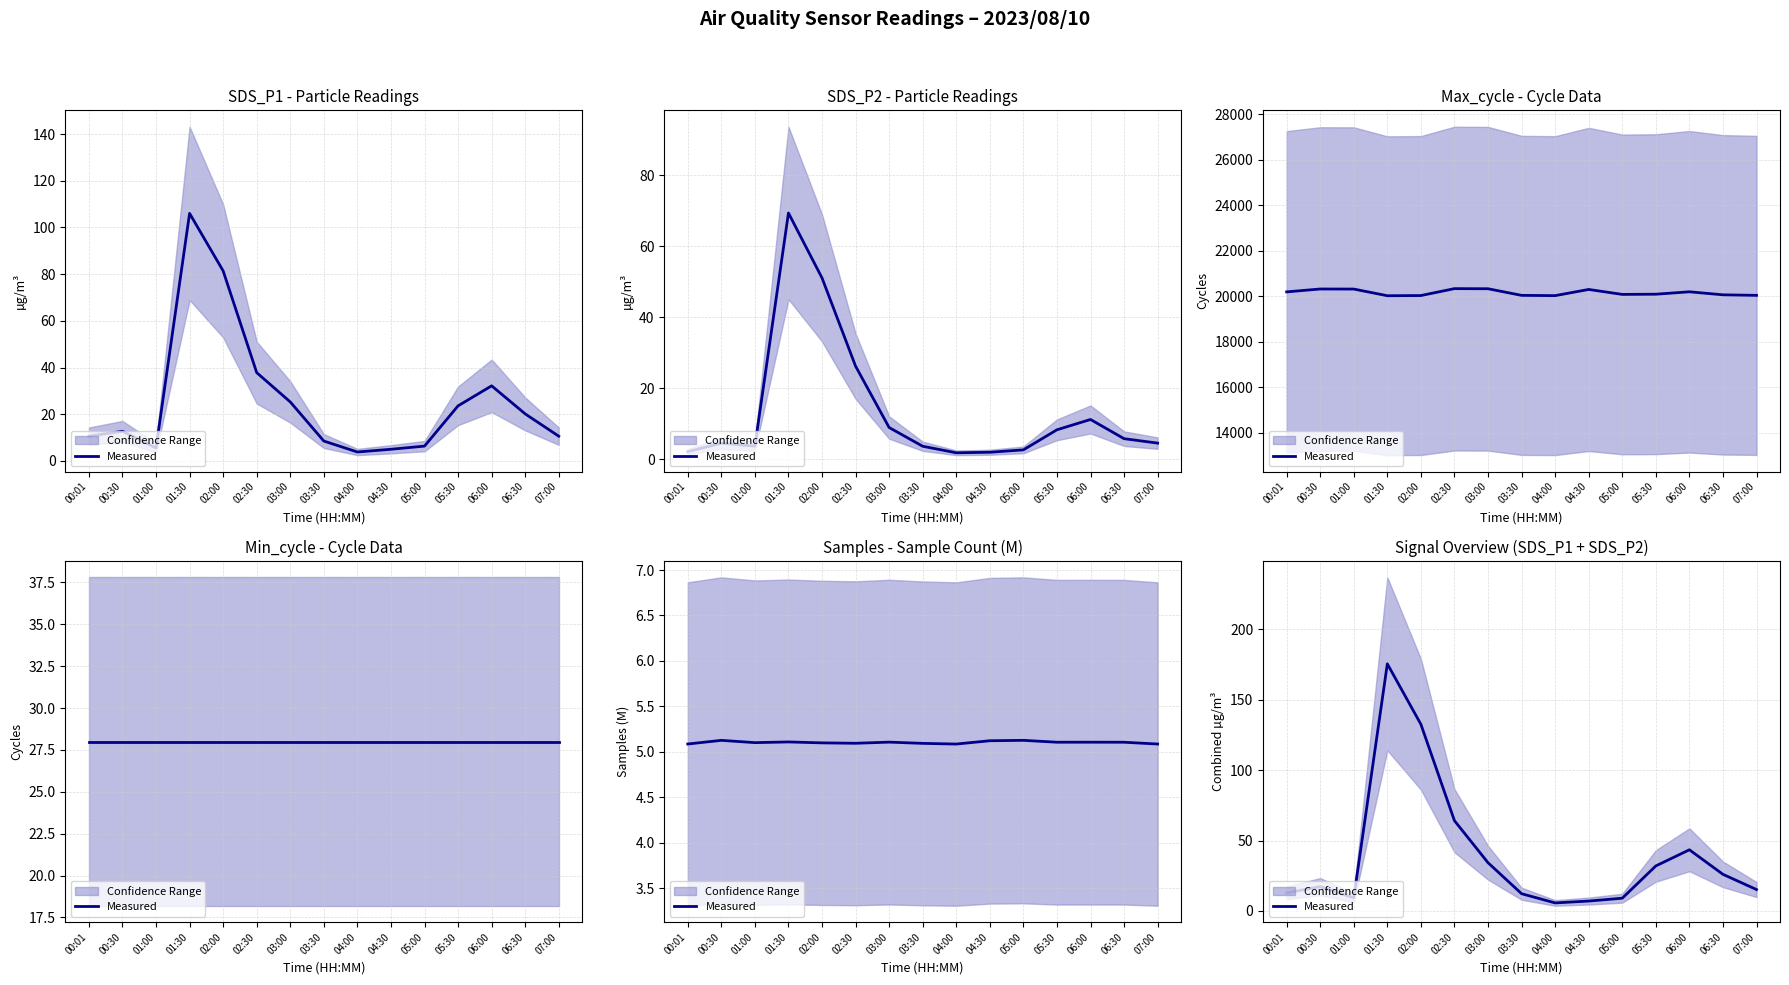

The chart shows a value of 22.9 at 00:30. True or false?

False